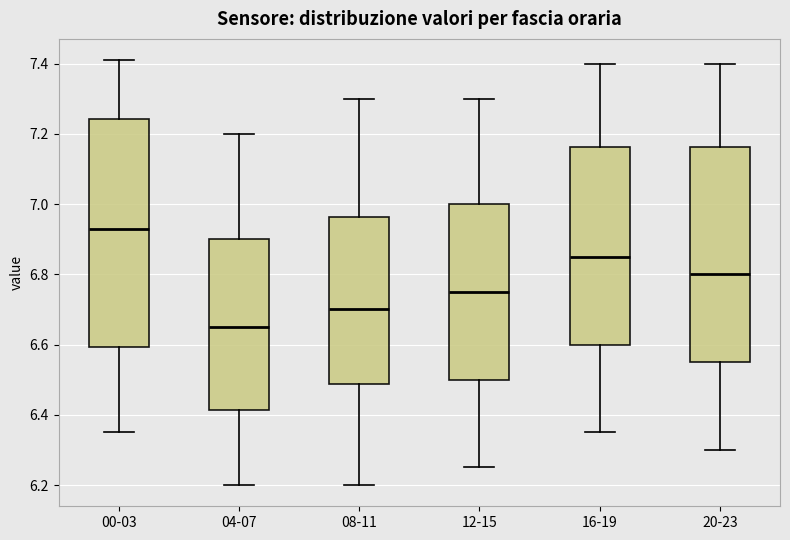

Where does the median line of the box for 04-07 sit on the y-axis? The values are not printed on the chart, so give them approximately, as read against the axis.

6.66